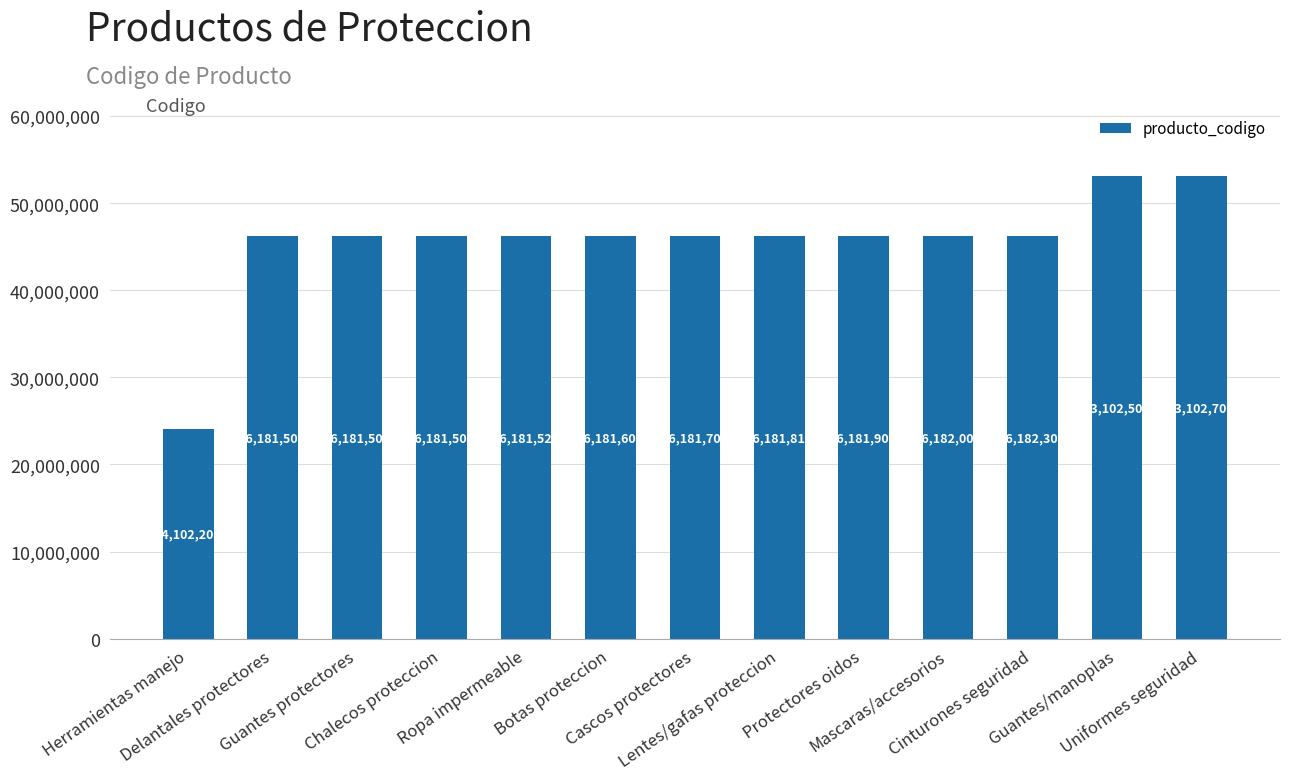

What is the sum of the values at Mascaras/accesorios and Ropa impermeable?

92363526